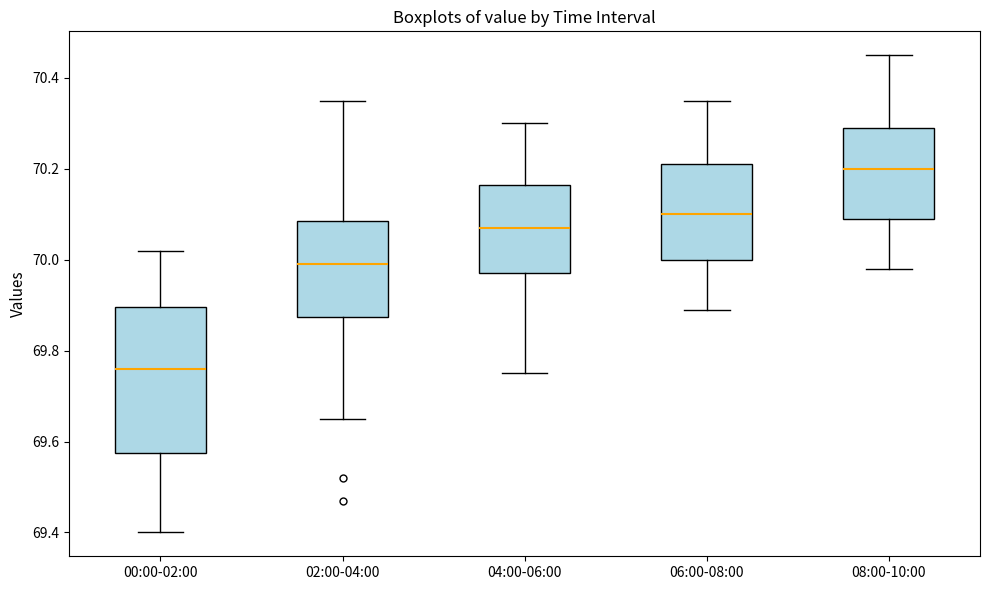

Reading left to right, read every box against the y-axis: the position of its median line, the range the box covers, and the ends of its whiskers. The values are not printed on the chart, so give them approximately, as read against the axis.

00:00-02:00: median 69.76, box 69.58 to 69.90, whiskers 69.40 to 70.02
02:00-04:00: median 70.00, box 69.88 to 70.08, whiskers 69.66 to 70.36
04:00-06:00: median 70.08, box 69.98 to 70.16, whiskers 69.76 to 70.30
06:00-08:00: median 70.10, box 70.00 to 70.22, whiskers 69.90 to 70.36
08:00-10:00: median 70.20, box 70.10 to 70.30, whiskers 69.98 to 70.46